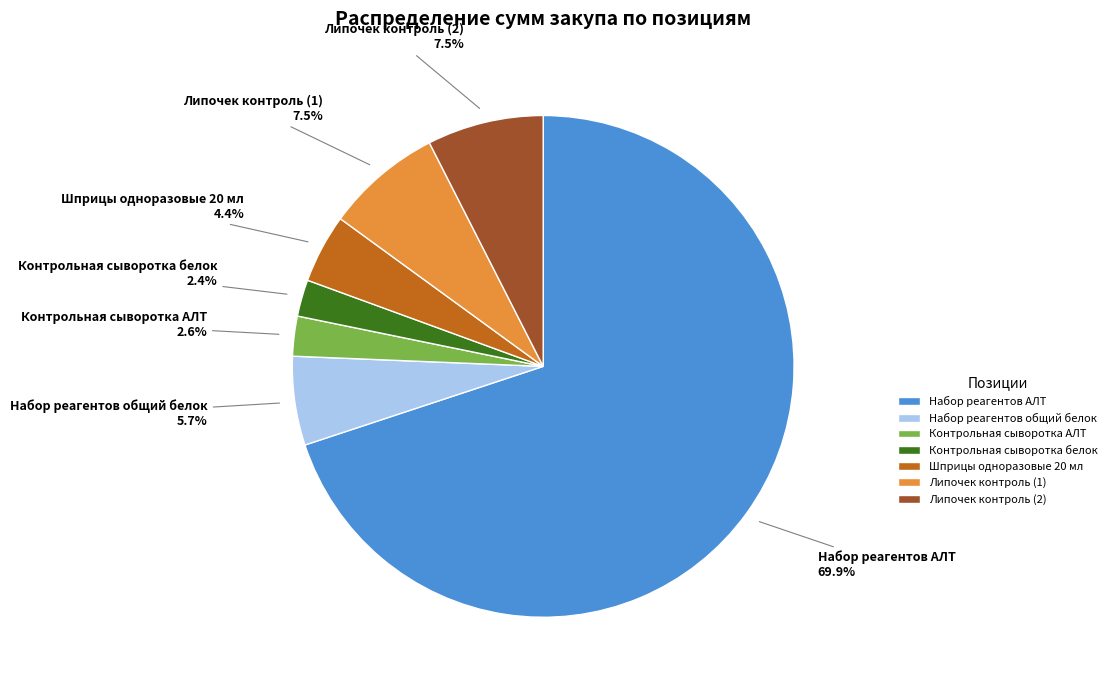

To the nearest percent, what is the average slice percentage?

14%